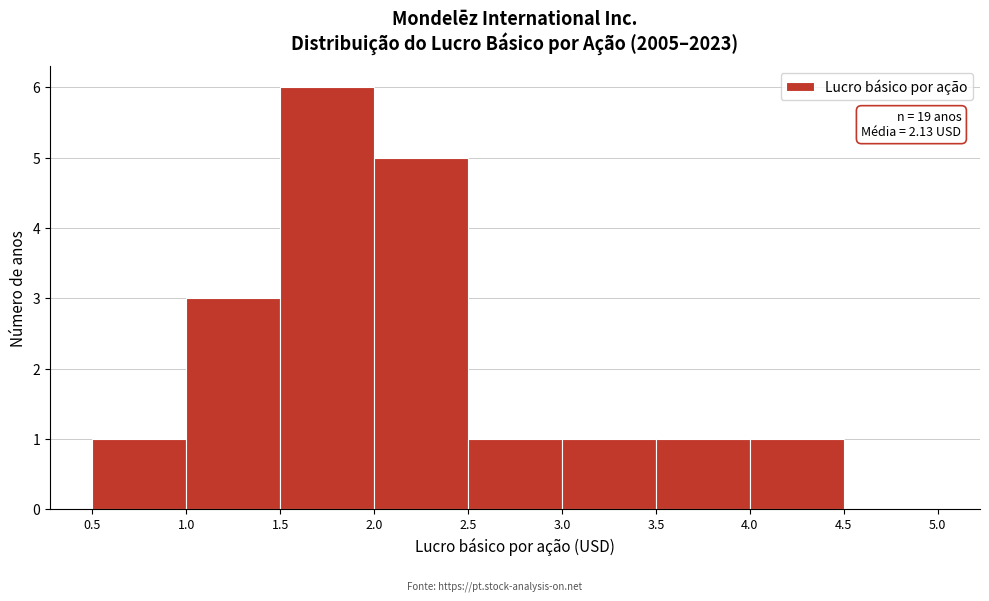

Over which range of the x-axis is the bar tallest?

1.5 to 2.0